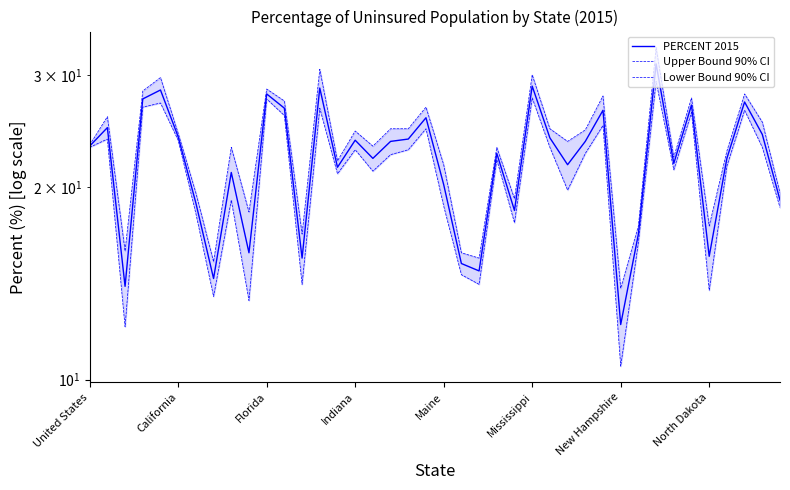

What are all the series names shown in the legend?

PERCENT 2015, Upper Bound 90% CI, Lower Bound 90% CI